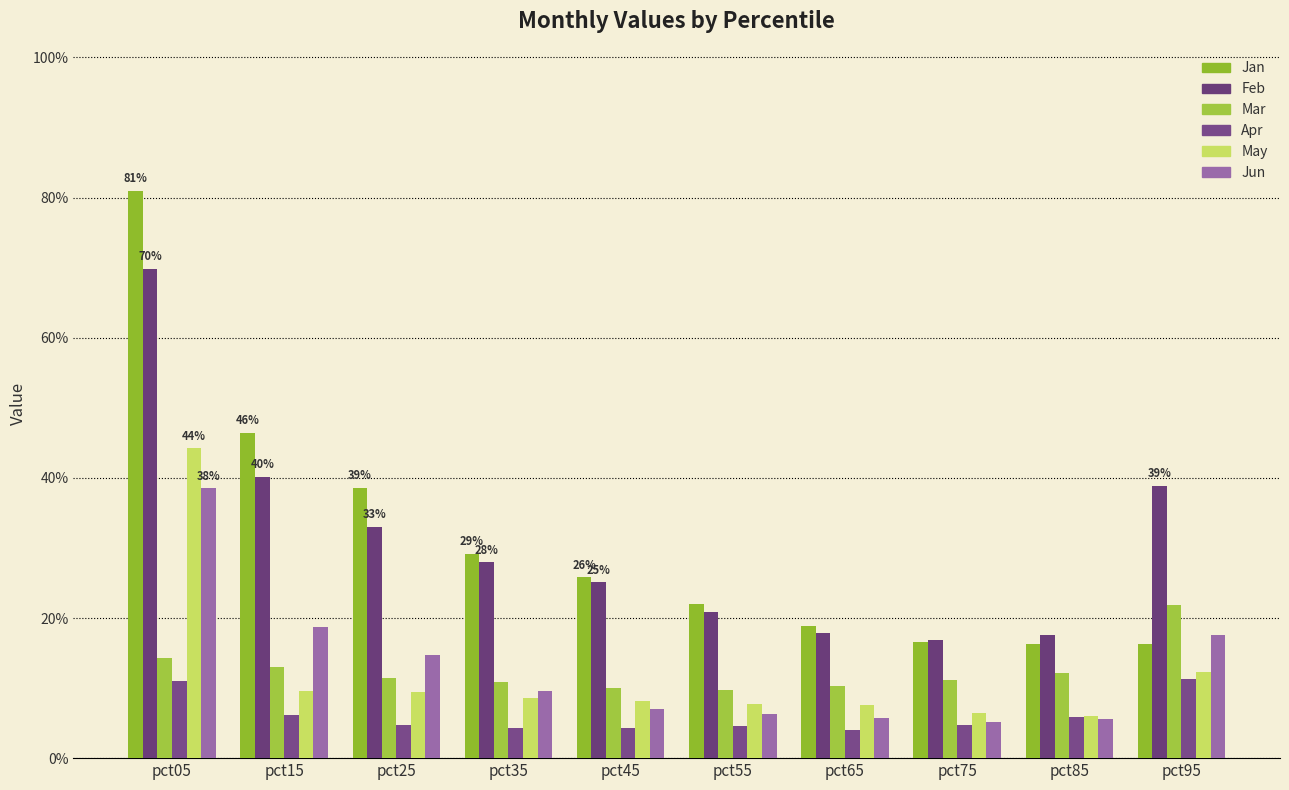

Which series has the largest range (max minus min)?

Jan